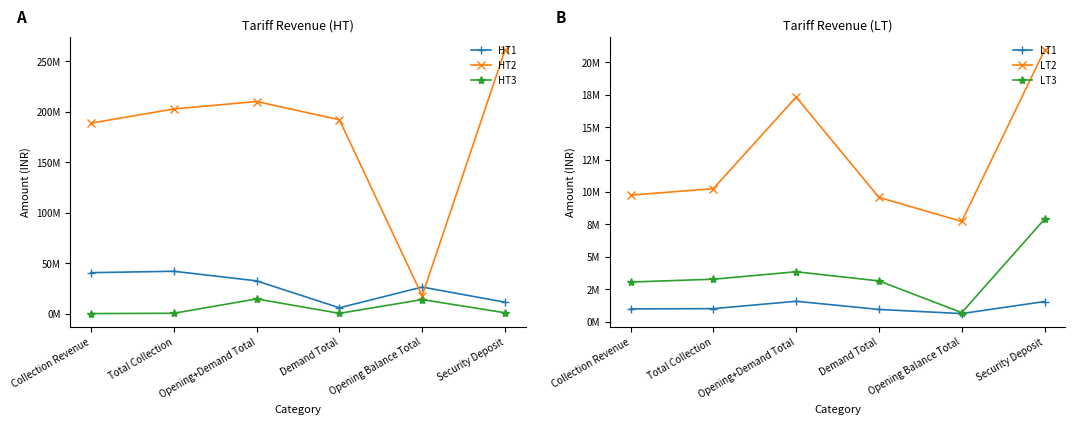

At which category is the sum across all series the highest?

Security Deposit